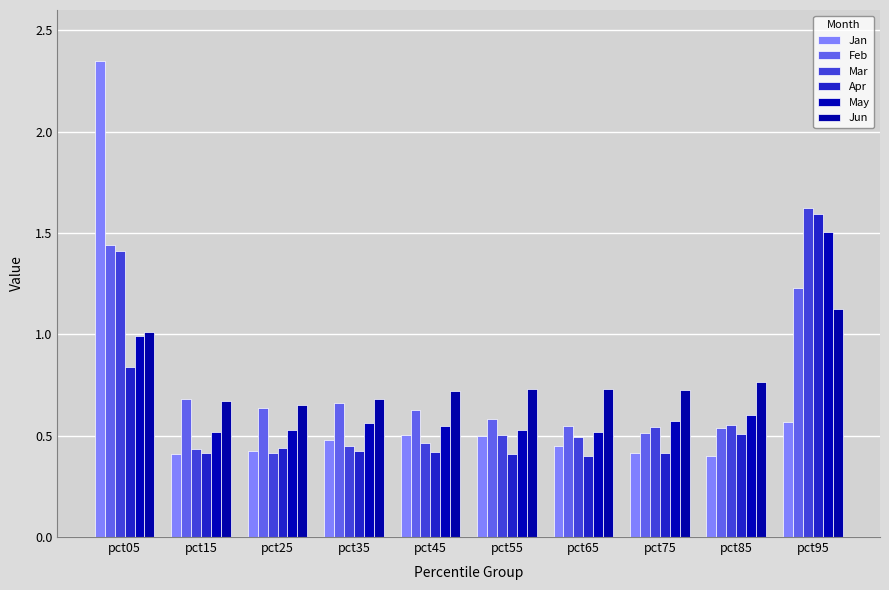

Which has a higher value, pct55 or pct95?

pct95